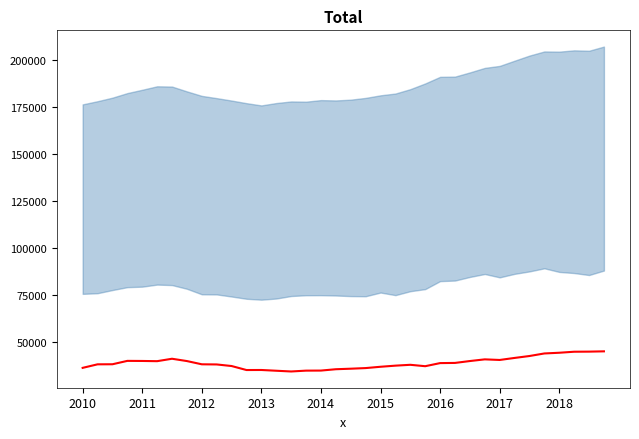

How many data points does each series have?

36